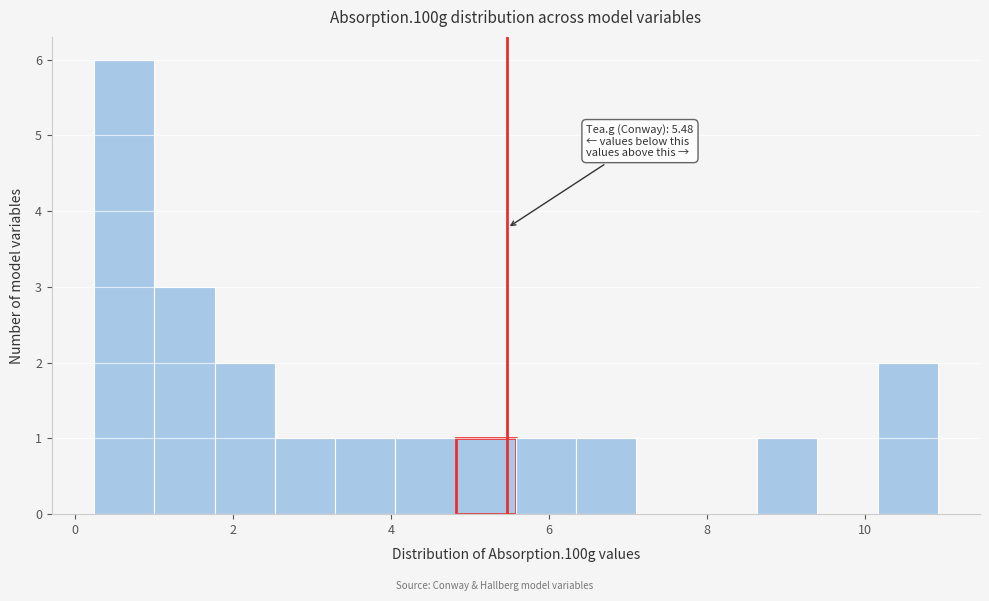

Read against the x-axis, roughly where is the centre of the tallest bar?

0.6